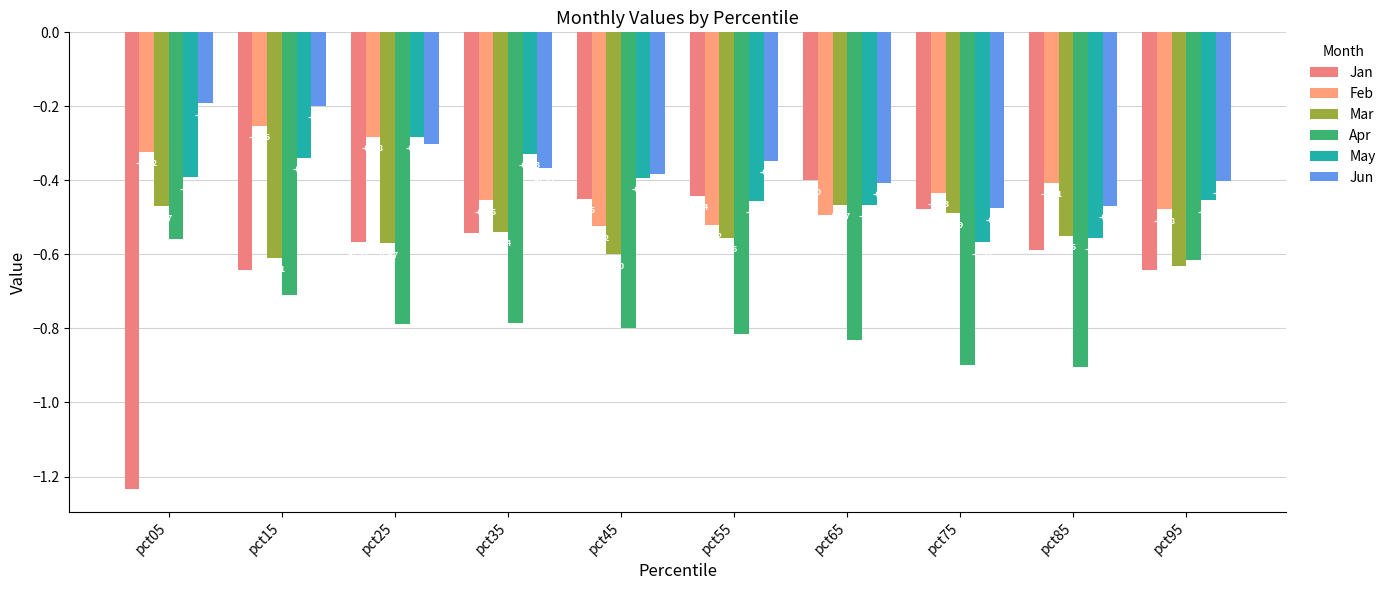

Rank the series at pct85 from lowest to highest value.

Apr, Jan, May, Mar, Jun, Feb